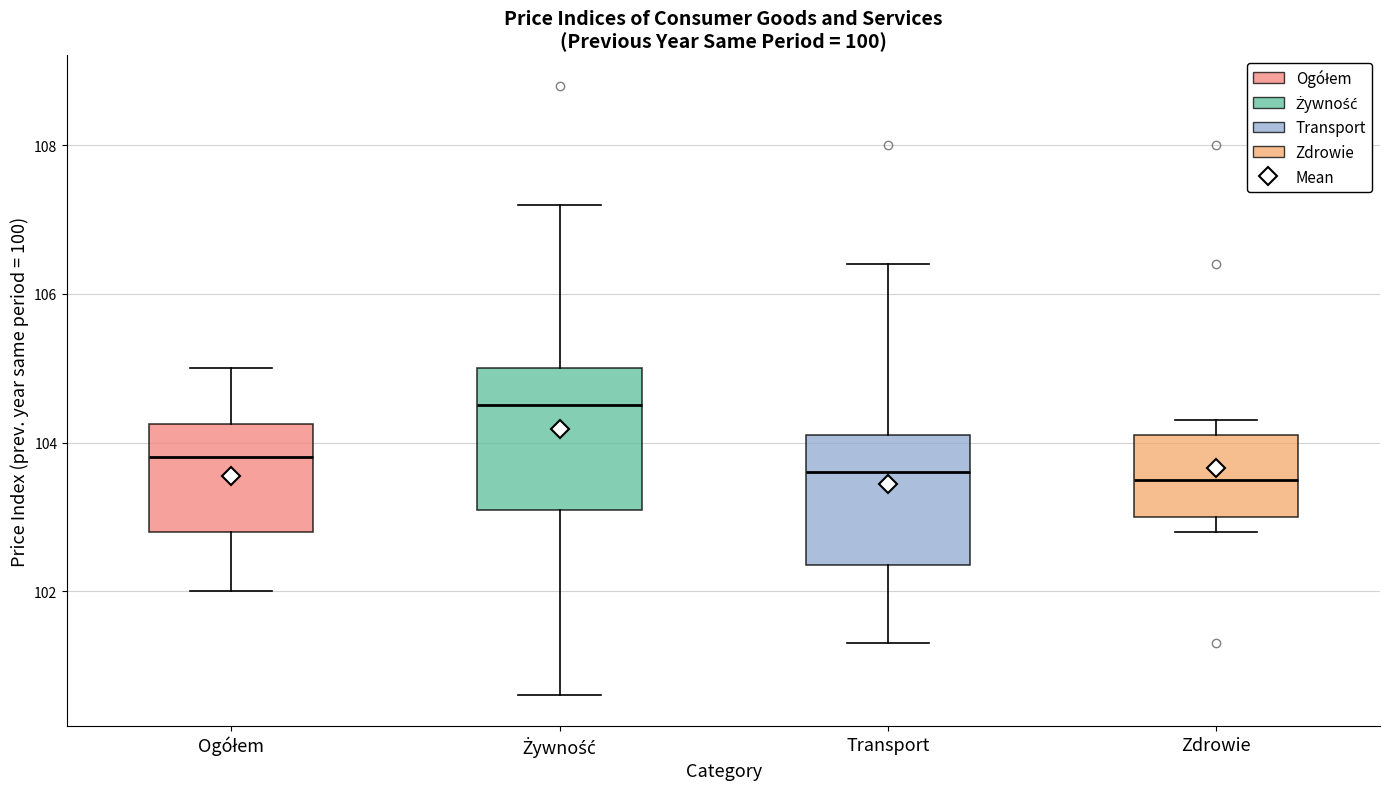

Reading left to right, read every box against the y-axis: the position of its median line, the range the box covers, and the ends of its whiskers. The values are not printed on the chart, so give them approximately, as read against the axis.

Ogółem: median 103.8, box 102.8 to 104.2, whiskers 102.0 to 105.0
Żywność: median 104.6, box 103.2 to 105.0, whiskers 100.6 to 107.2
Transport: median 103.6, box 102.4 to 104.2, whiskers 101.4 to 106.4
Zdrowie: median 103.6, box 103.0 to 104.2, whiskers 102.8 to 104.4